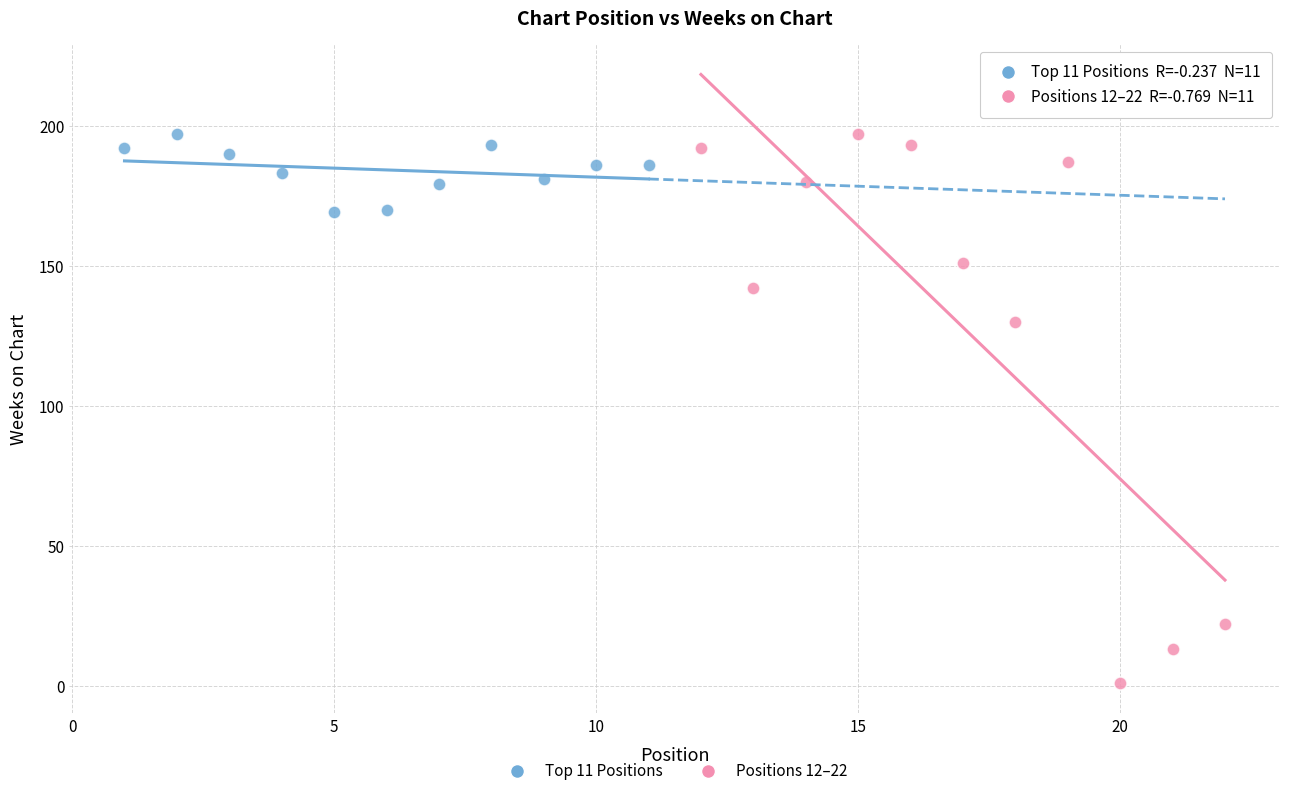

Which series has the largest Y range (max minus min)?

Positions 12–22